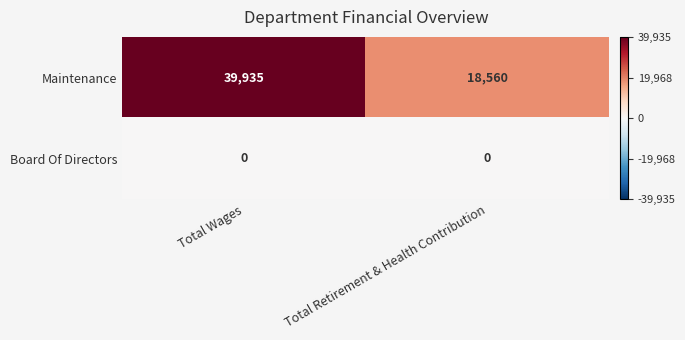

What is the sum of all Maintenance values?

58495